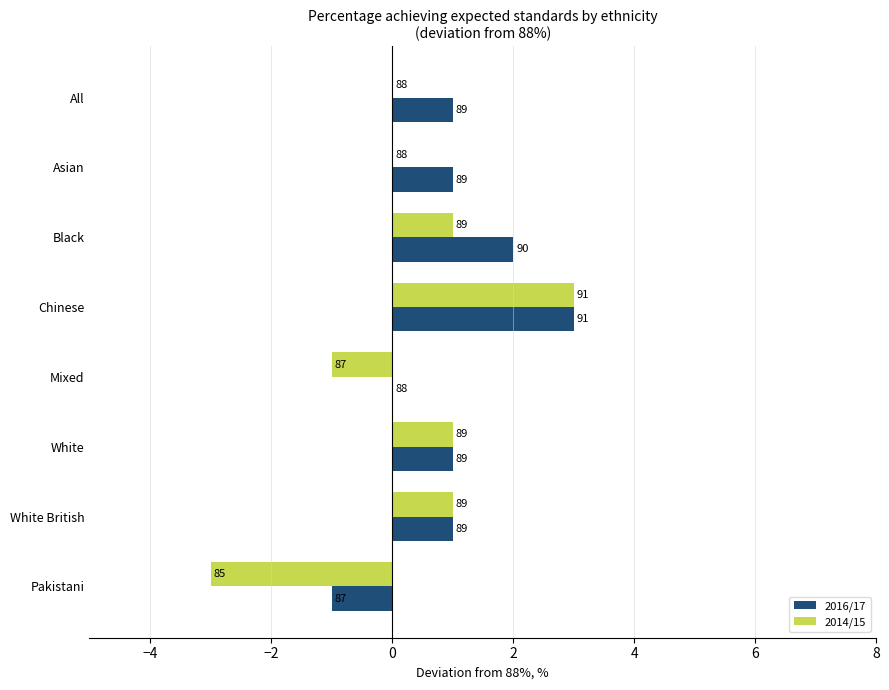

What position from the left is White British?

7